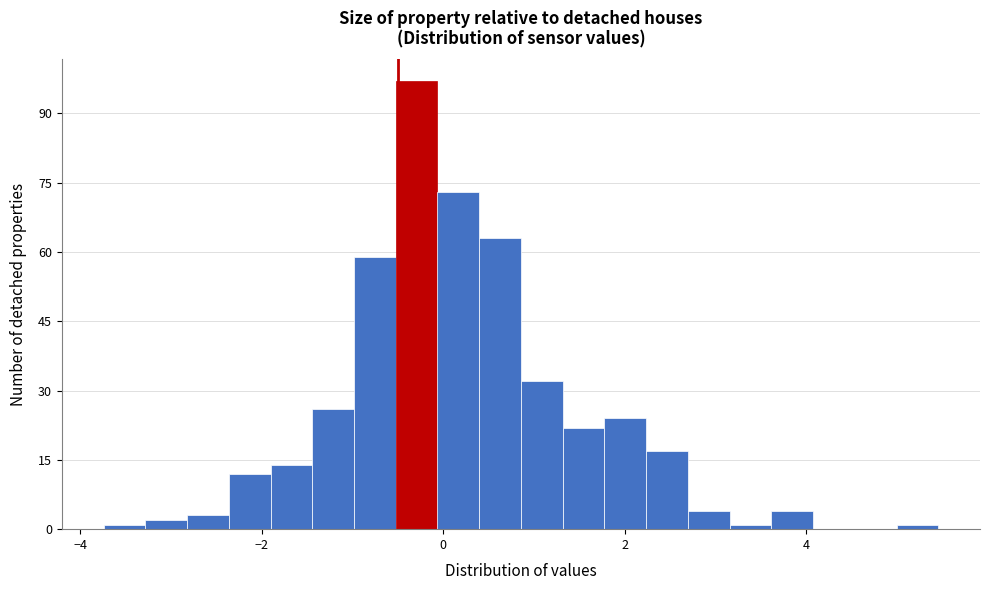

Read against the x-axis, roughly where is the centre of the tallest bar?

-0.2